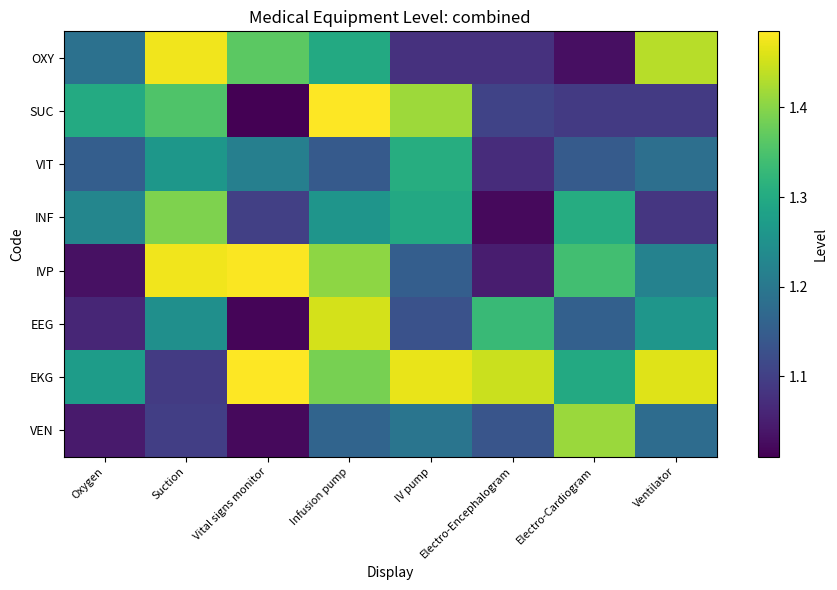

Which series has the largest range (max minus min)?

SUC